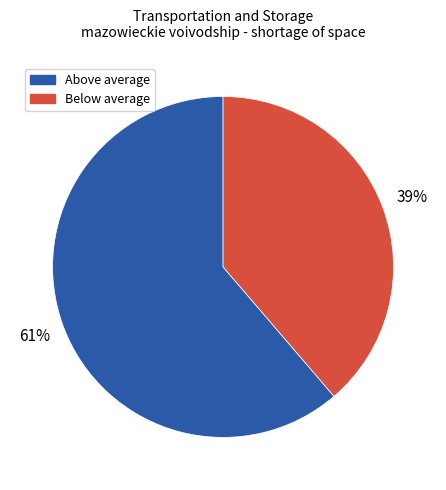

To the nearest percent, what is the average slice percentage?

50%